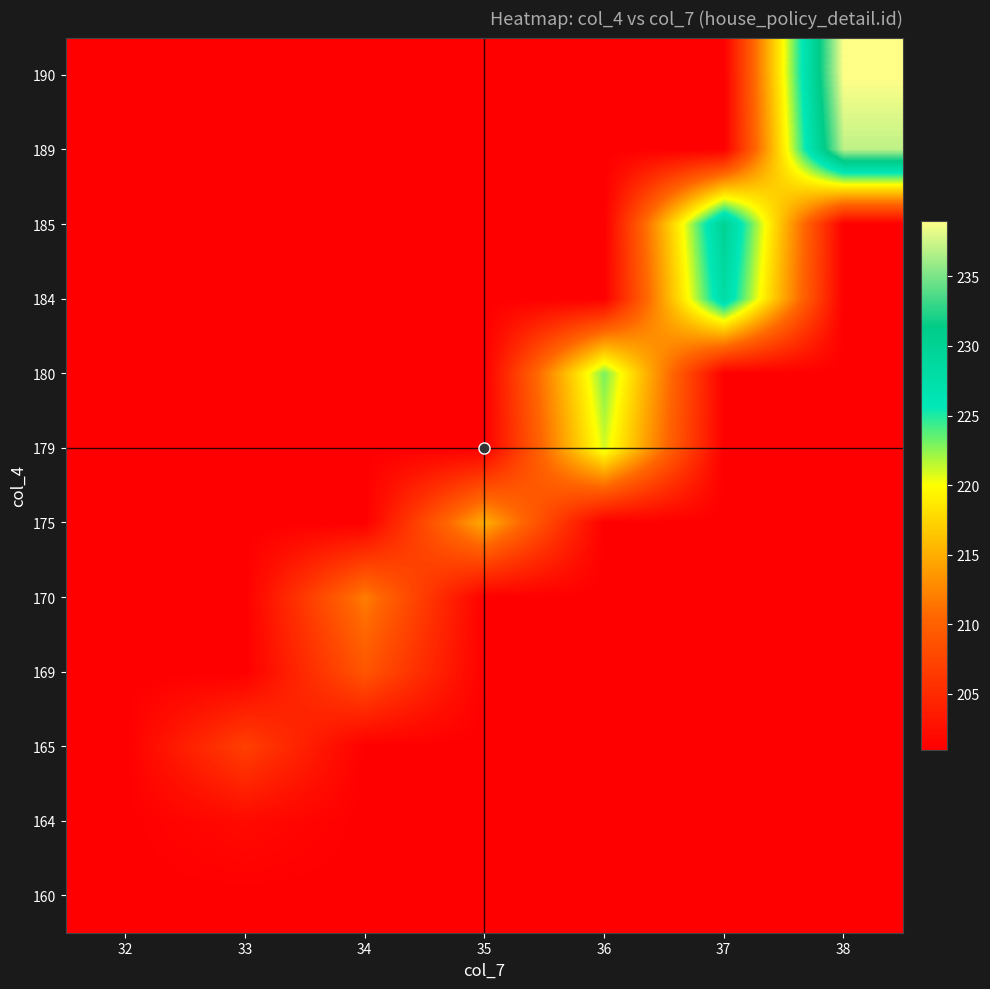

Reading right to left, list all the values displayed in this chart.

160: 38=201	37=201	36=201	35=201	34=201	33=201	32=201
164: 38=201	37=201	36=201	35=201	34=201	33=202	32=201
165: 38=201	37=201	36=201	35=201	34=201	33=207	32=201
169: 38=201	37=201	36=201	35=201	34=209	33=201	32=201
170: 38=201	37=201	36=201	35=201	34=212	33=201	32=201
175: 38=201	37=201	36=201	35=215	34=201	33=201	32=201
179: 38=201	37=201	36=221	35=201	34=201	33=201	32=201
180: 38=201	37=201	36=223	35=201	34=201	33=201	32=201
184: 38=201	37=228	36=201	35=201	34=201	33=201	32=201
185: 38=201	37=230	36=201	35=201	34=201	33=201	32=201
189: 38=237	37=201	36=201	35=201	34=201	33=201	32=201
190: 38=239	37=201	36=201	35=201	34=201	33=201	32=201